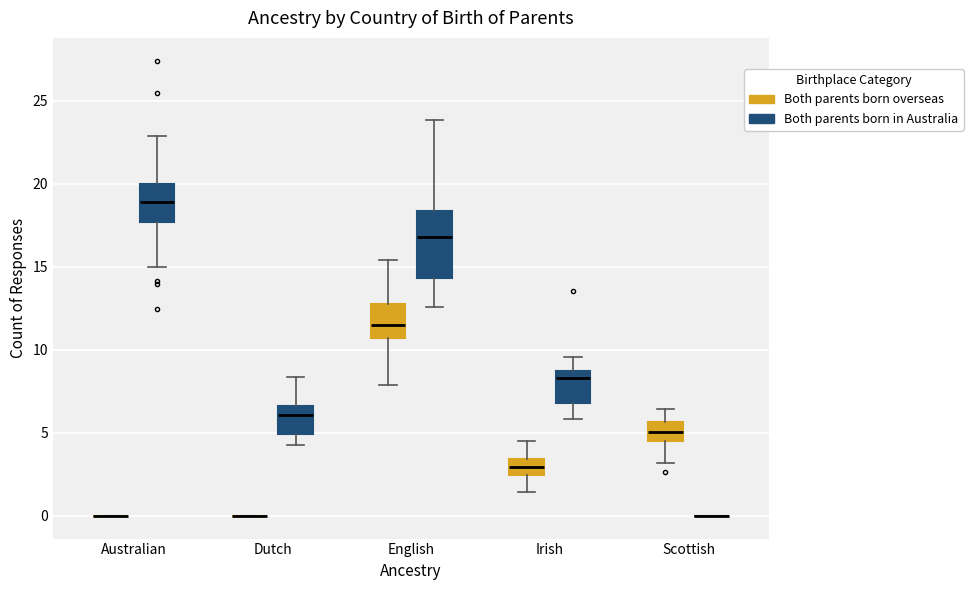

Reading left to right, read every box against the y-axis: the position of its median line, the range the box covers, and the ends of its whiskers. The values are not printed on the chart, so give them approximately, as read against the axis.

Australian (Both parents born overseas): box collapsed to a line at 0.0, whiskers 0.0 to 0.0
Australian (Both parents born in Australia): median 19.0, box 17.5 to 20.0, whiskers 15.0 to 23.0
Dutch (Both parents born overseas): box collapsed to a line at 0.0, whiskers 0.0 to 0.0
Dutch (Both parents born in Australia): median 6.0, box 5.0 to 6.5, whiskers 4.5 to 8.5
English (Both parents born overseas): median 11.5, box 10.5 to 13.0, whiskers 8.0 to 15.5
English (Both parents born in Australia): median 17.0, box 14.5 to 18.5, whiskers 12.5 to 24.0
Irish (Both parents born overseas): median 3.0, box 2.5 to 3.5, whiskers 1.5 to 4.5
Irish (Both parents born in Australia): median 8.5 (just below the box's upper edge), box 7.0 to 8.5, whiskers 6.0 to 9.5
Scottish (Both parents born overseas): median 5.0, box 4.5 to 5.5, whiskers 3.0 to 6.5
Scottish (Both parents born in Australia): box collapsed to a line at 0.0, whiskers 0.0 to 0.0